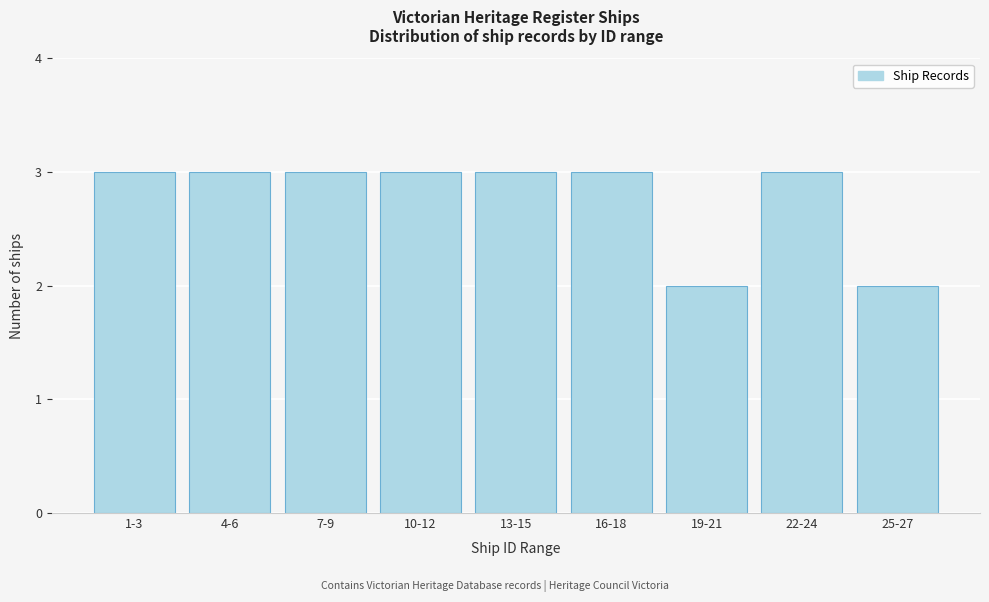

Reading right to left, extract all data points from this chart.

25-27=2	22-24=3	19-21=2	16-18=3	13-15=3	10-12=3	7-9=3	4-6=3	1-3=3